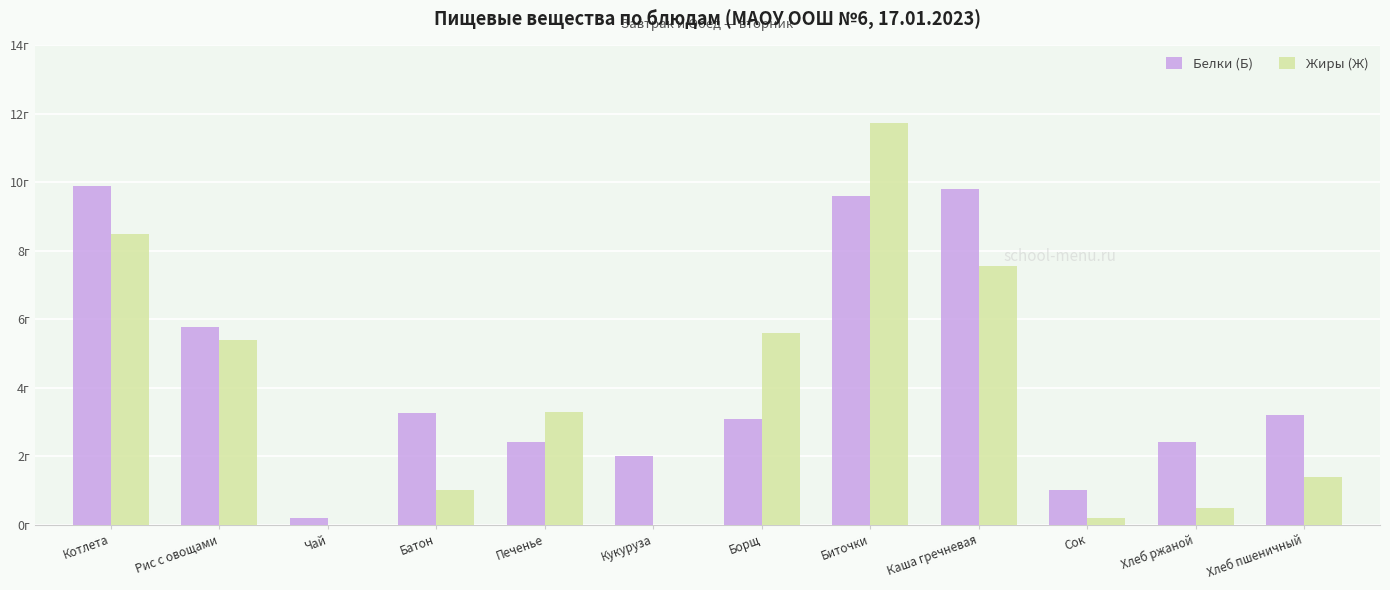

What value does the Белки (Б) series have at Чай?

0.2